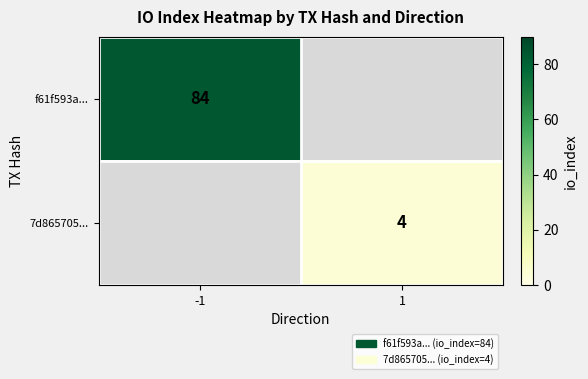

The value of 7d865705... at 1 is 4. True or false?

True